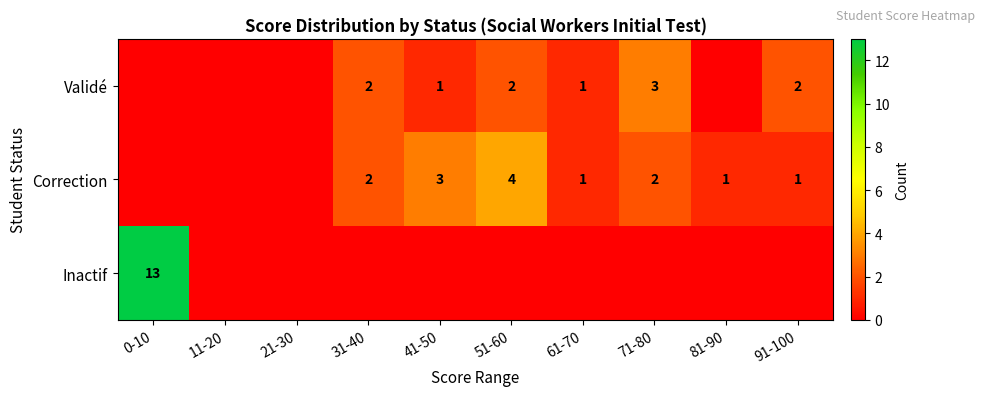

The value of Correction at 51-60 is 4. True or false?

True